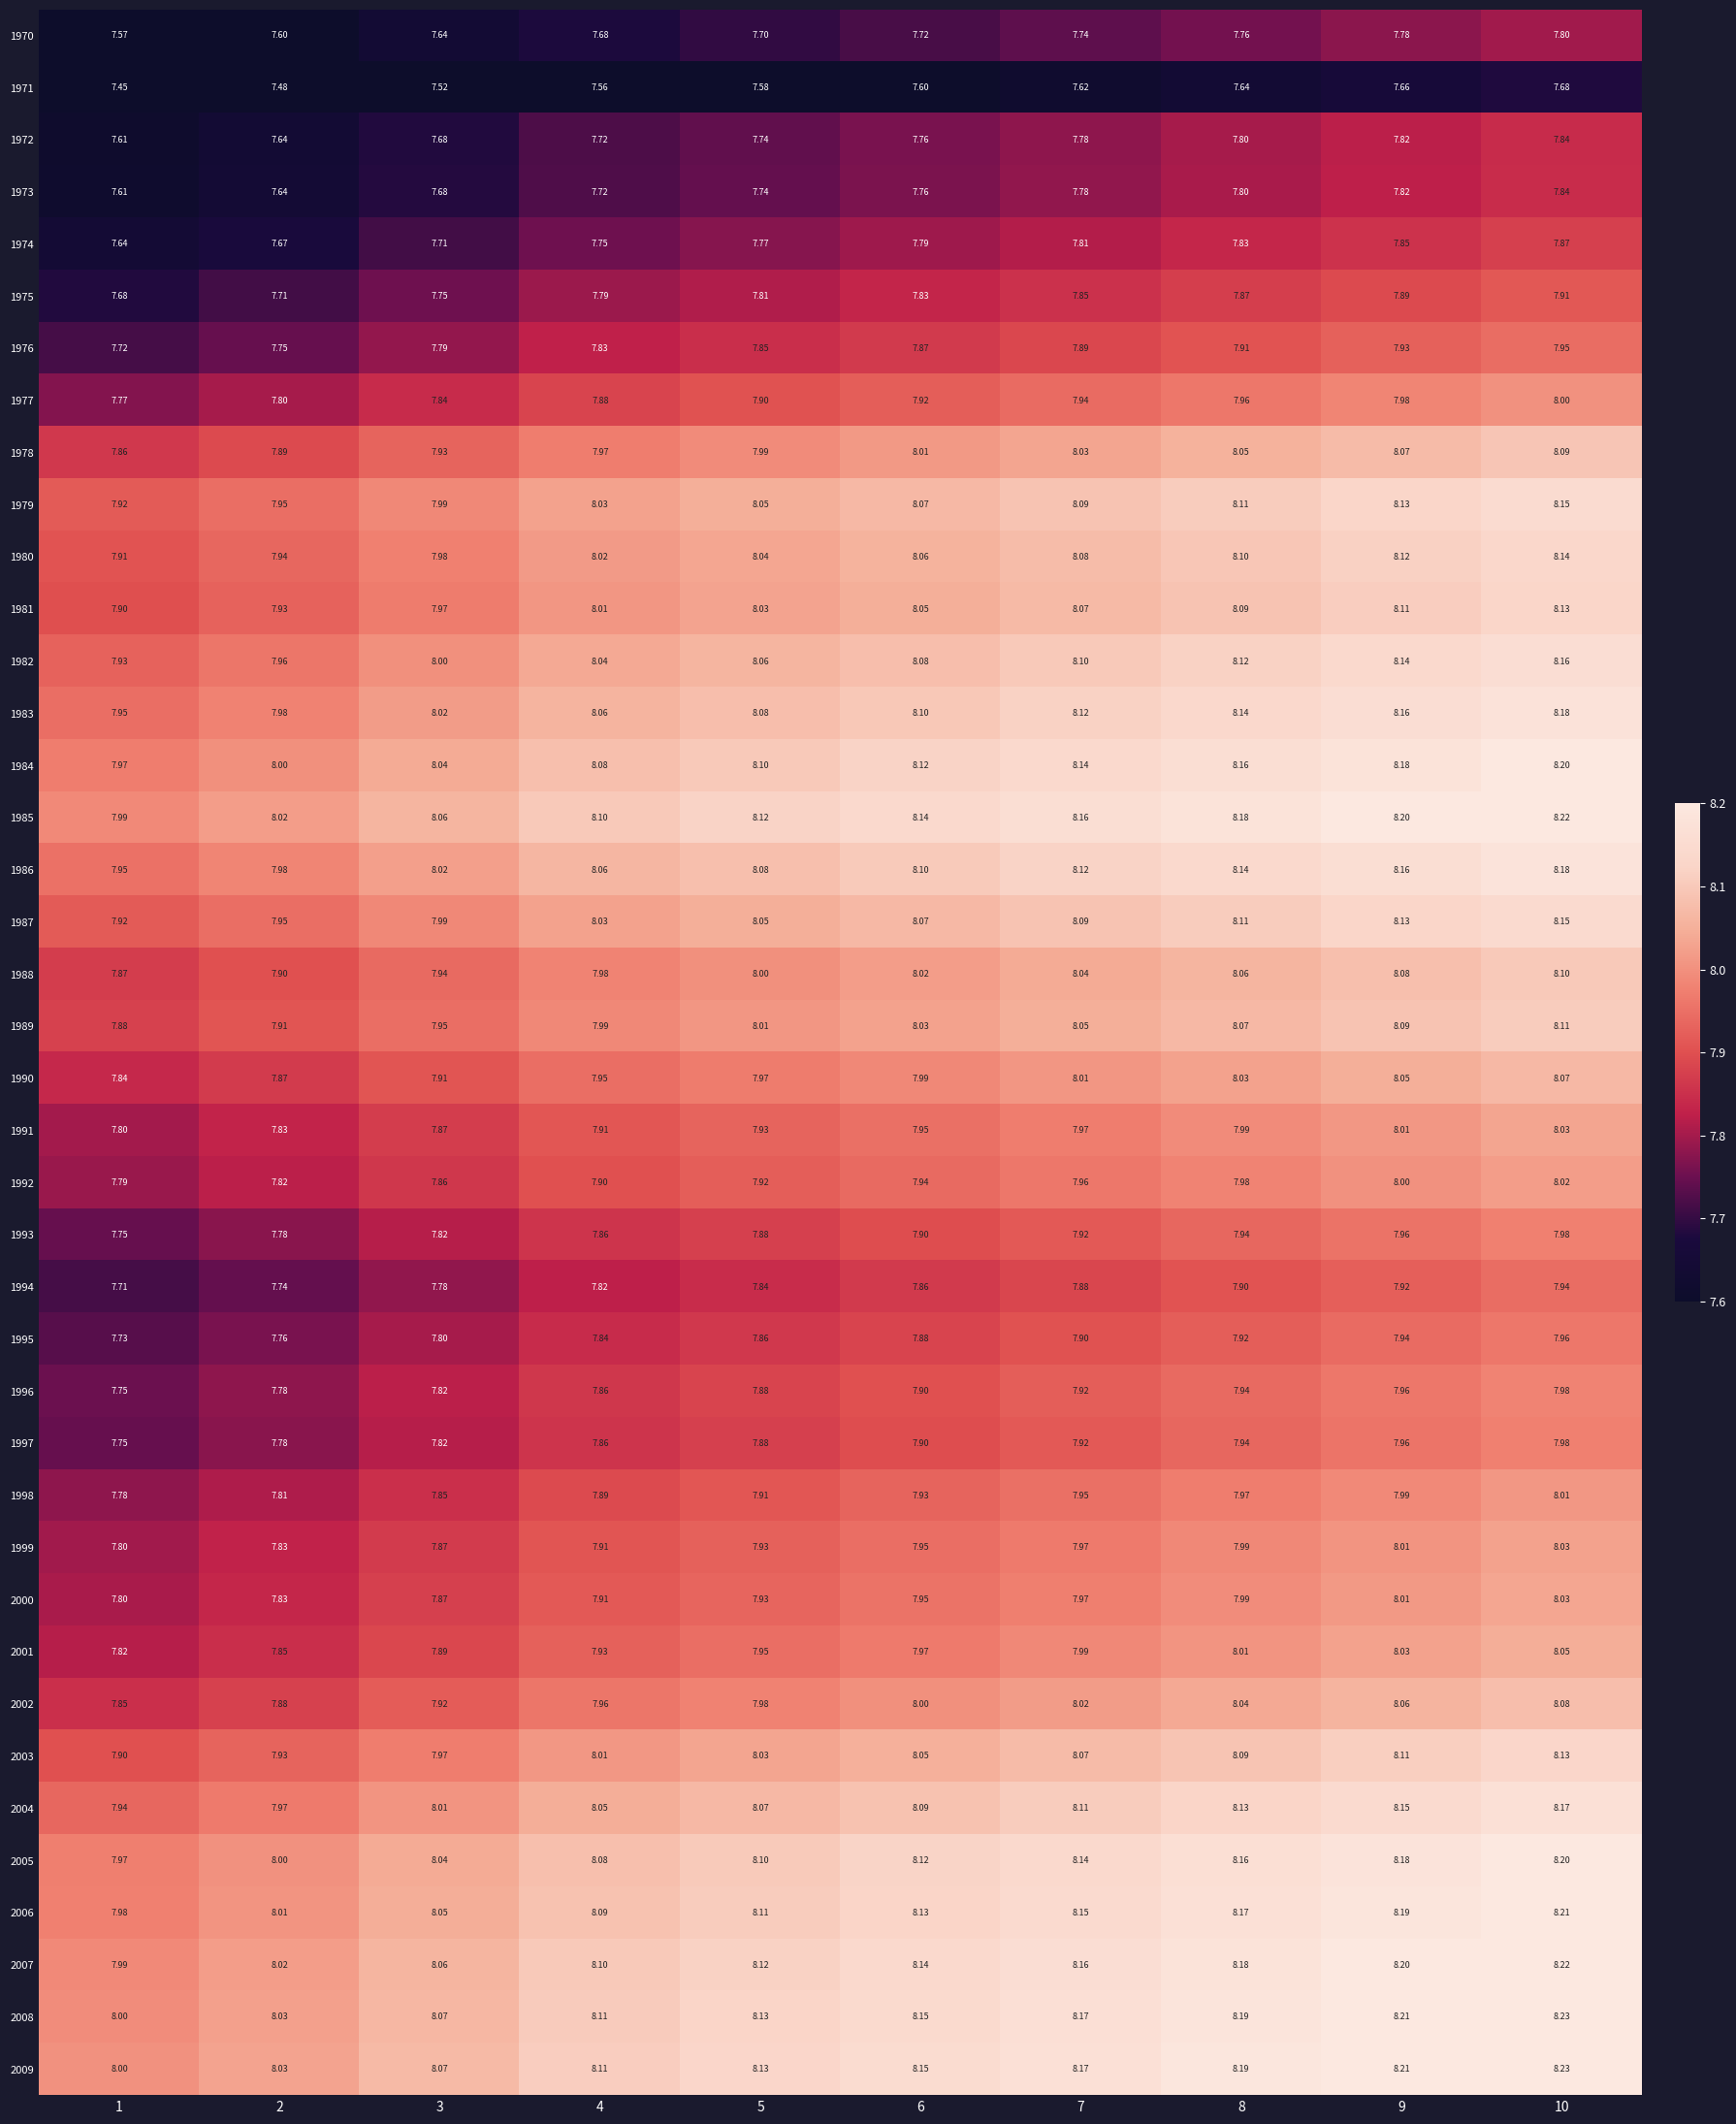

At which category does the chart reach its minimum across all series?

1